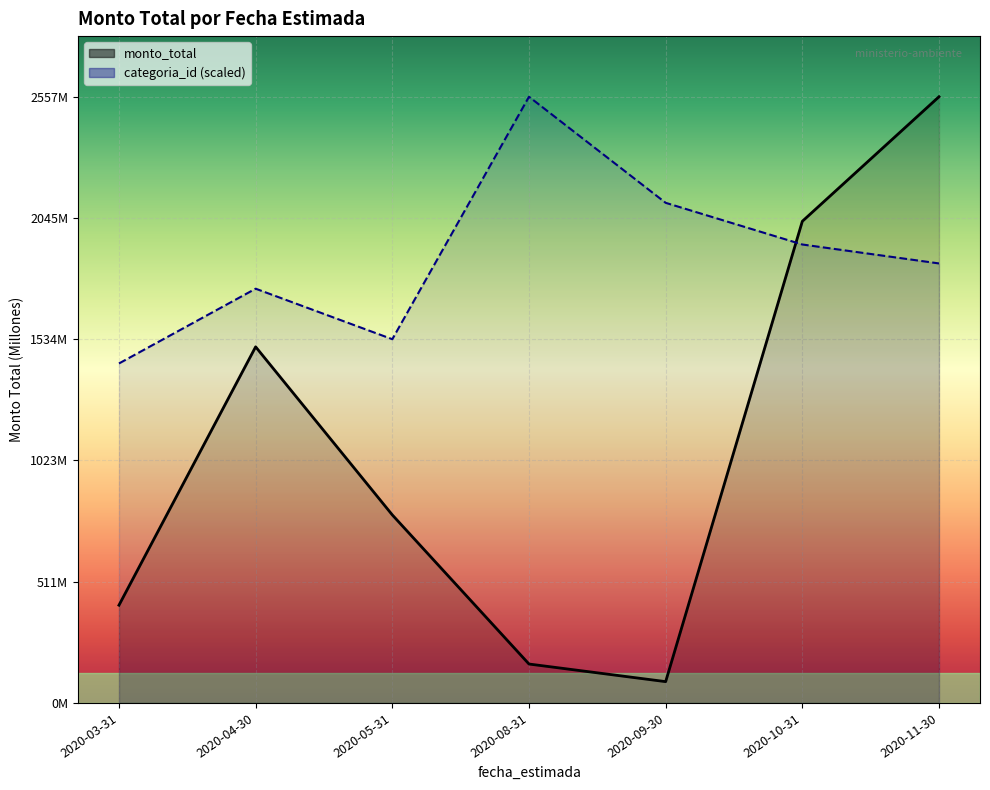

Where does the monto_total series first go above 793?

2020-04-30